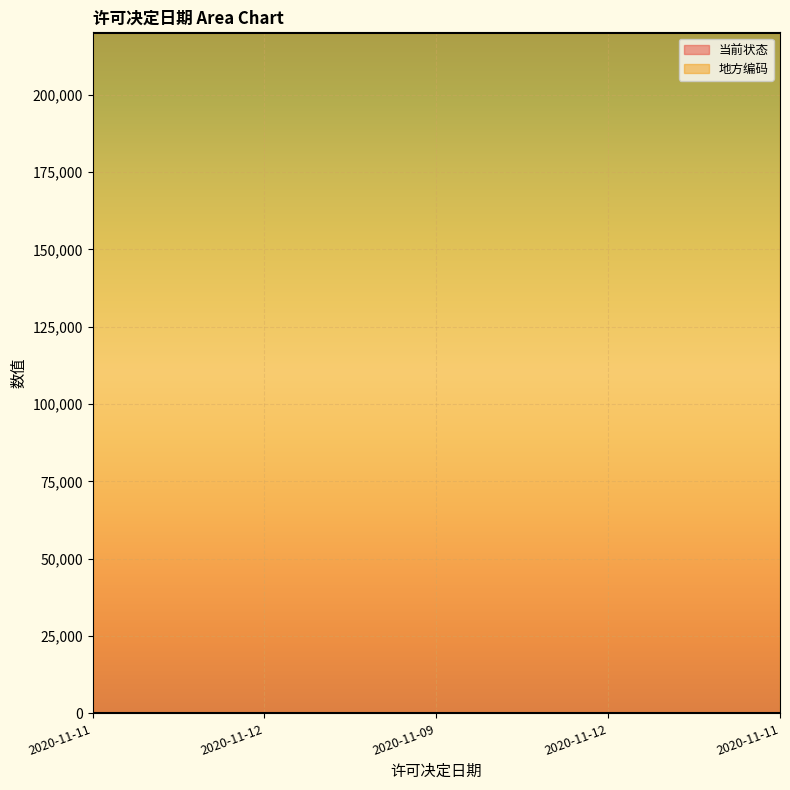

Which category has the lowest value in the 地方编码 series?

2020-11-11